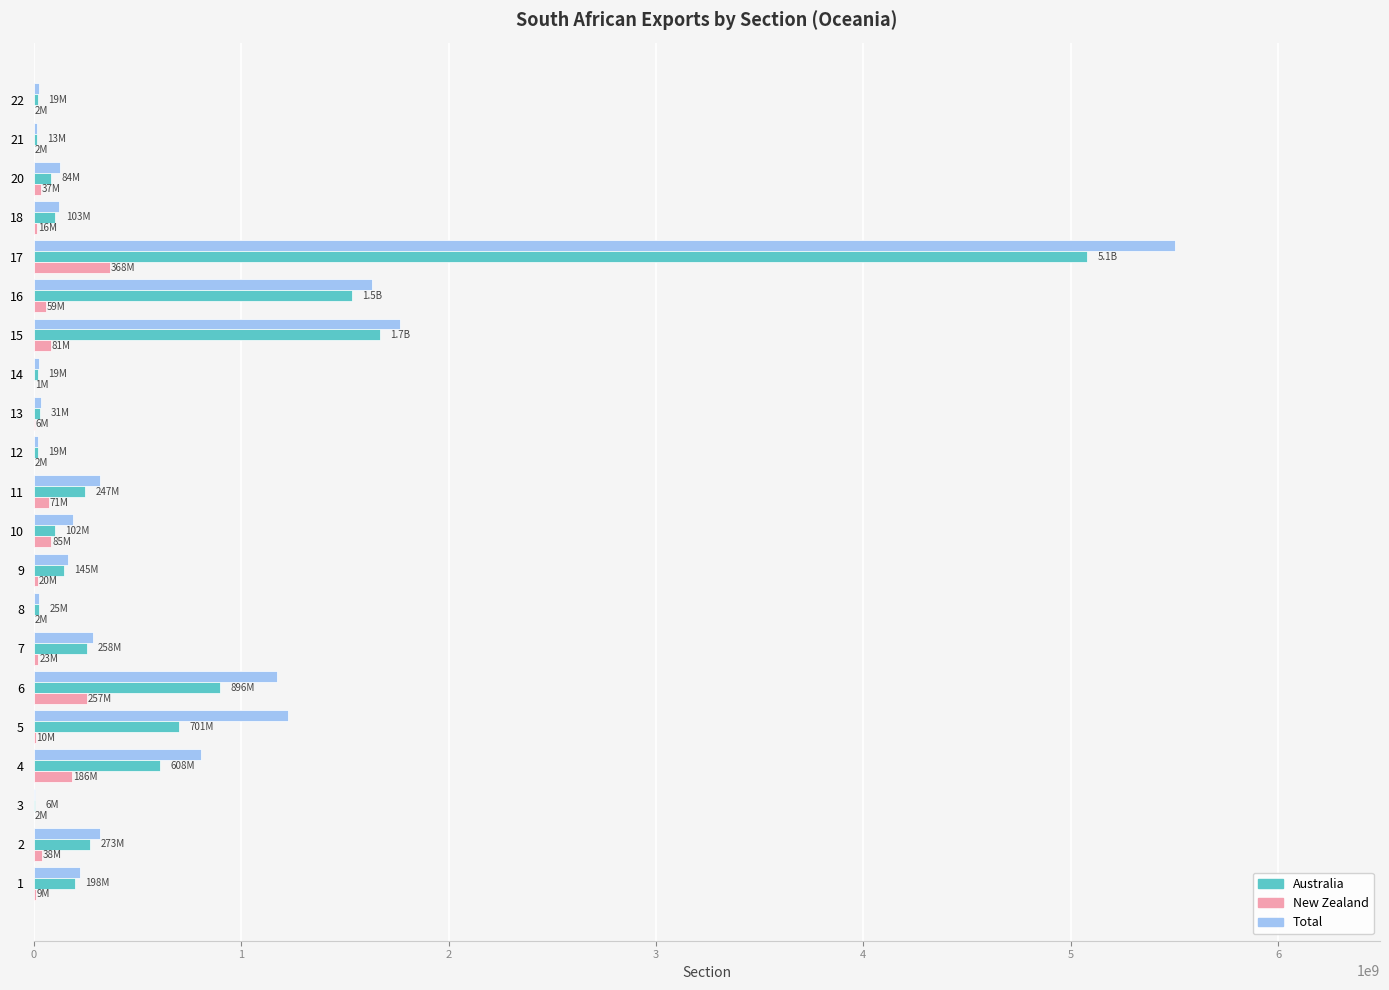

What is the maximum value for Australia?

5080264428